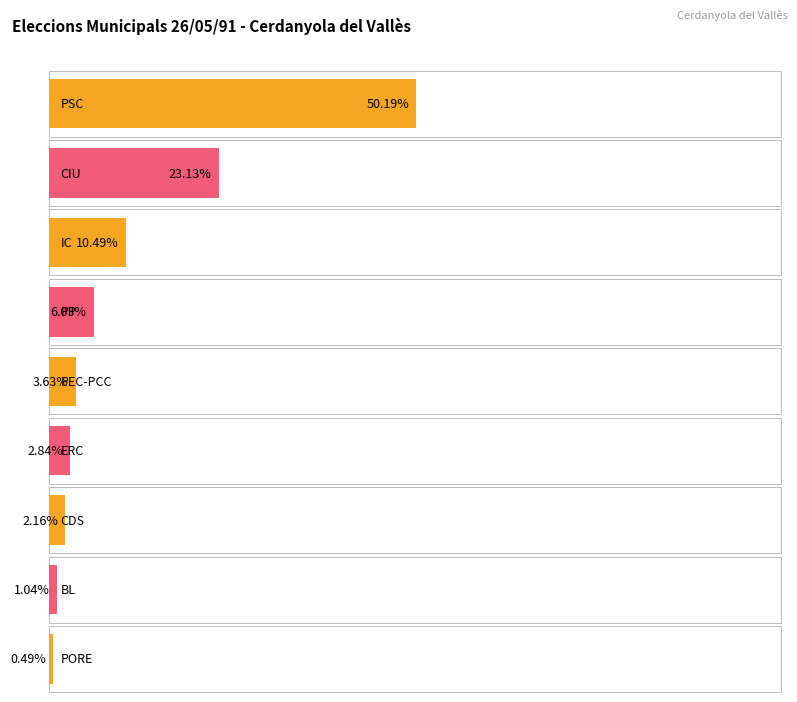

Does the chart contain any negative values?

No